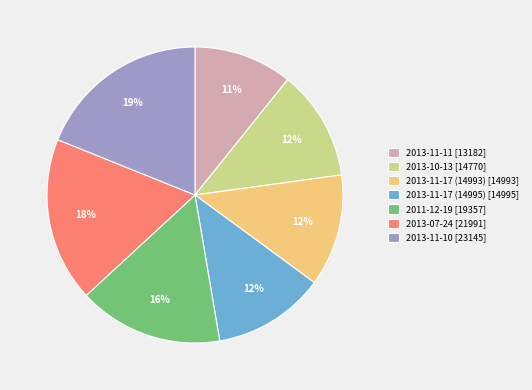

What percentage is the 2013-10-13 slice, to the nearest percent?

12%